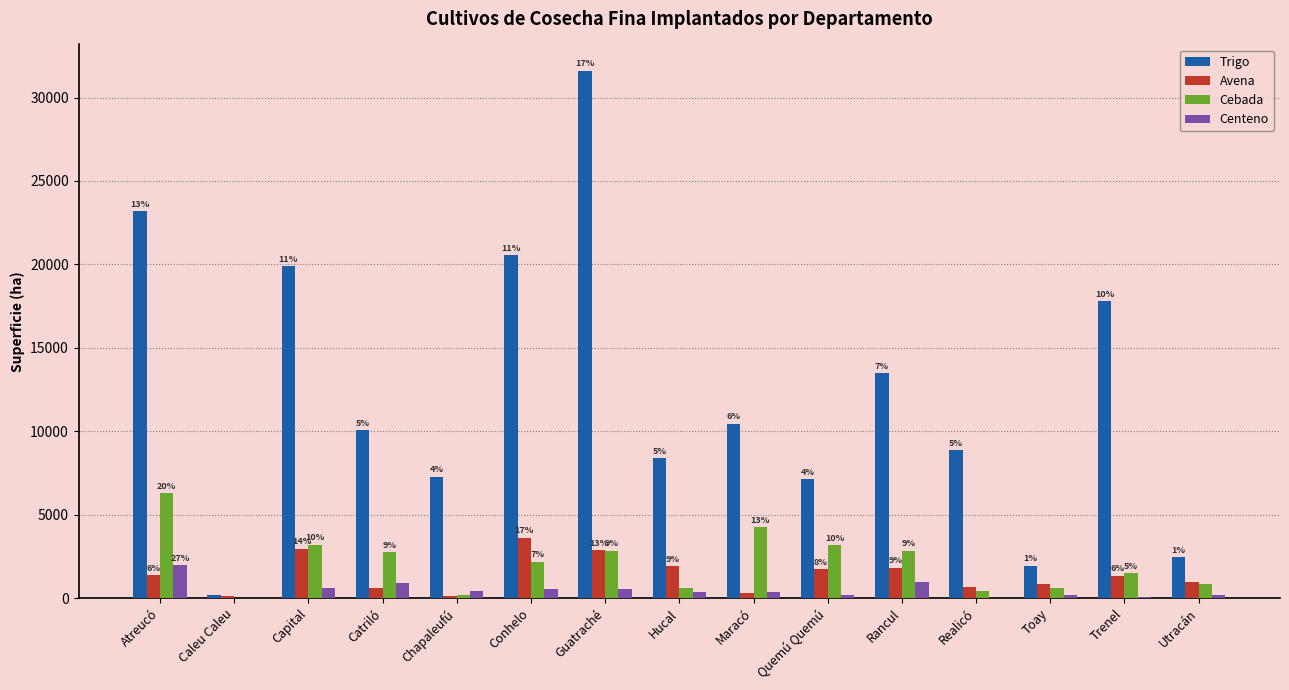

What are all the series names shown in the legend?

Trigo, Avena, Cebada, Centeno